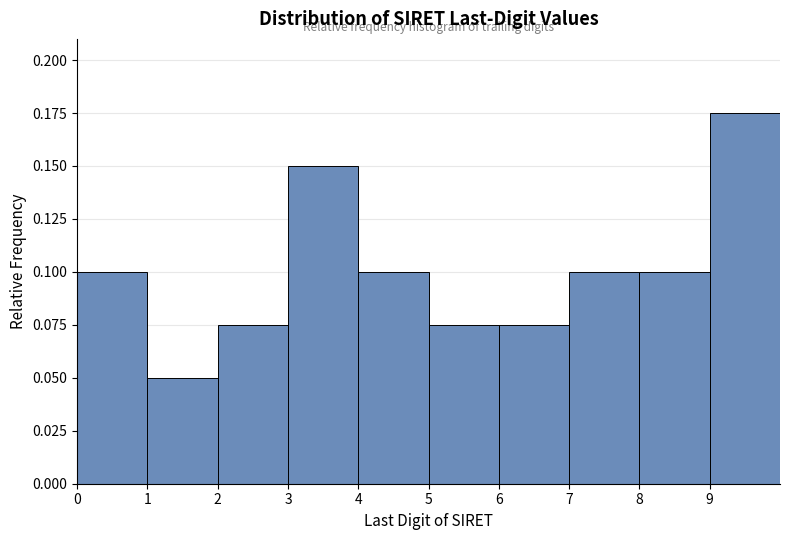

How tall is the bar that spans 0 to 1 on the x-axis? The values are not printed on the chart, so give them approximately, as read against the axis.

0.100